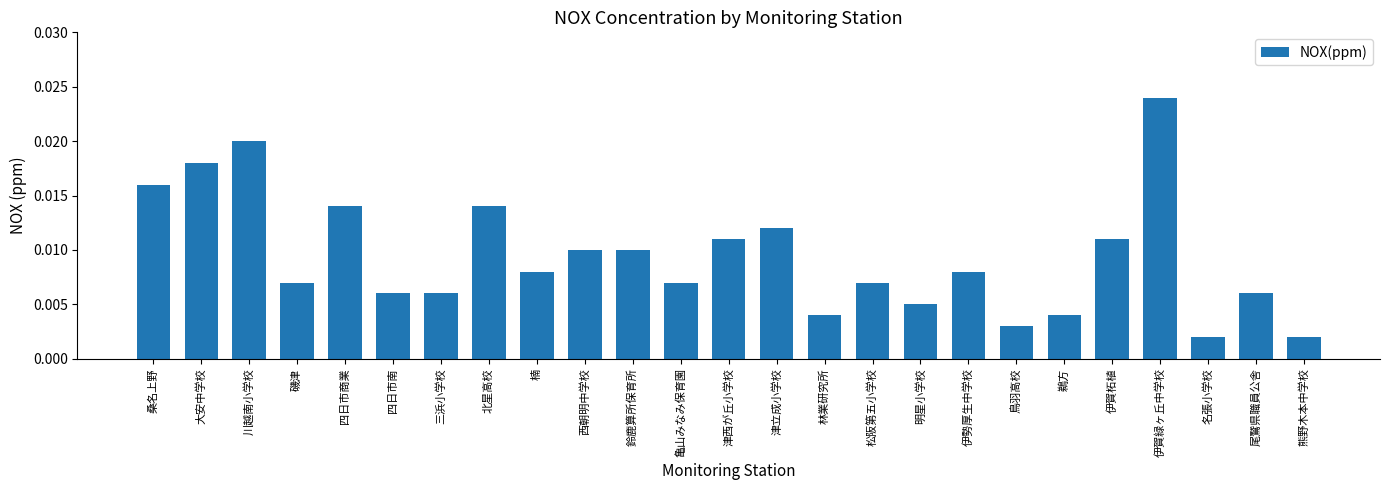

What position from the right is 伊勢厚生中学校?

8